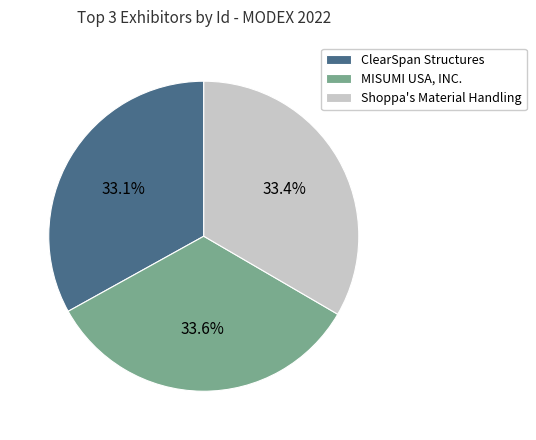

Does Shoppa's Material Handling represent more than half of the total?

No